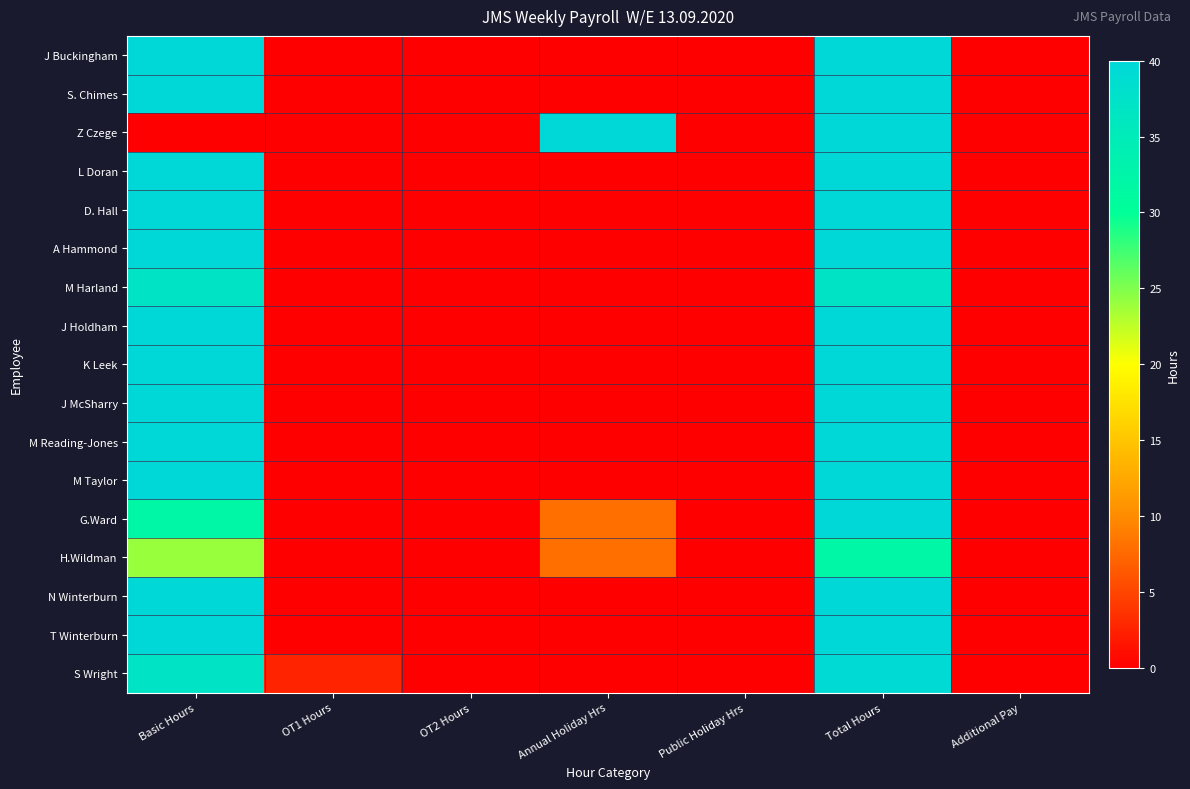

Rank the series by their maximum value, from lowest to highest.

H.Wildman, M Harland, S Wright, J Buckingham, S. Chimes, Z Czege, L Doran, D. Hall, A Hammond, J Holdham, K Leek, J McSharry, M Reading-Jones, M Taylor, G.Ward, N Winterburn, T Winterburn